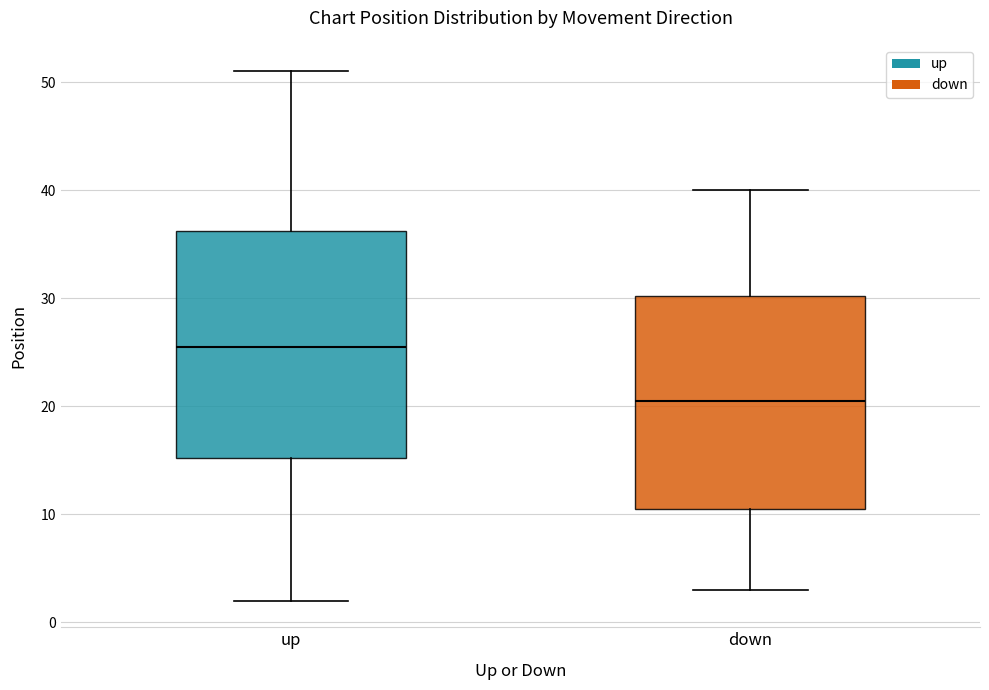

Reading left to right, read every box against the y-axis: the position of its median line, the range the box covers, and the ends of its whiskers. The values are not printed on the chart, so give them approximately, as read against the axis.

up: median 26, box 15 to 36, whiskers 2 to 51
down: median 21, box 11 to 30, whiskers 3 to 40